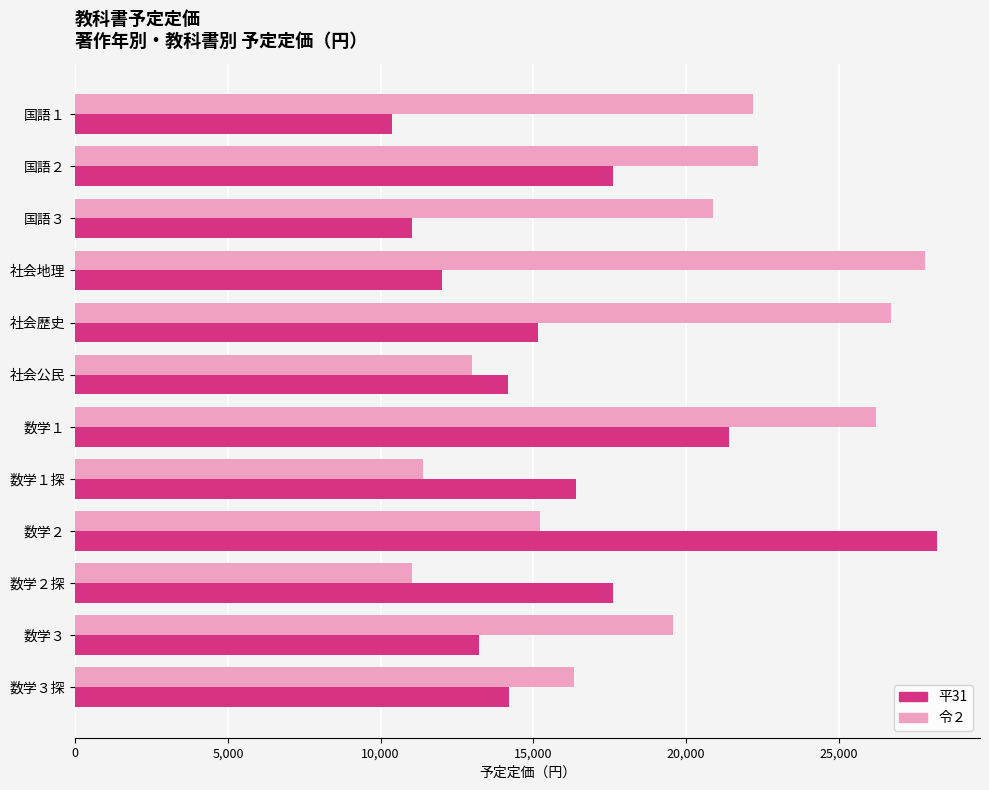

Count the number of categories in the chart.

12